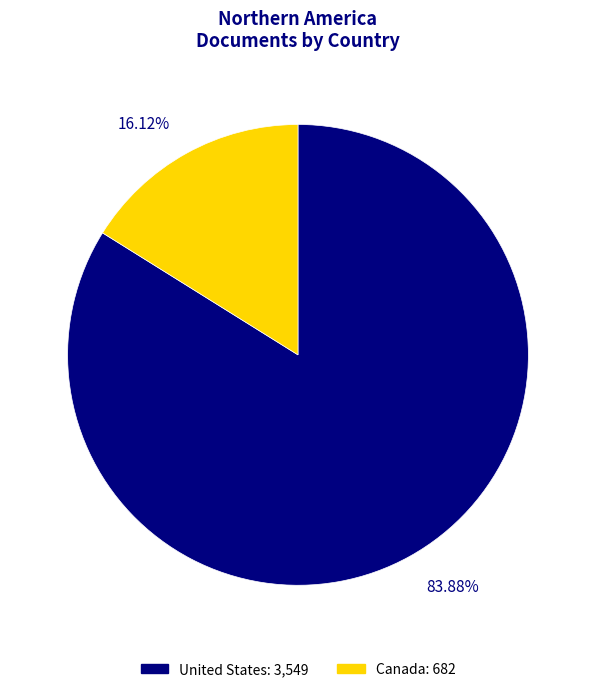

Which category has the smallest portion of the pie?

Canada